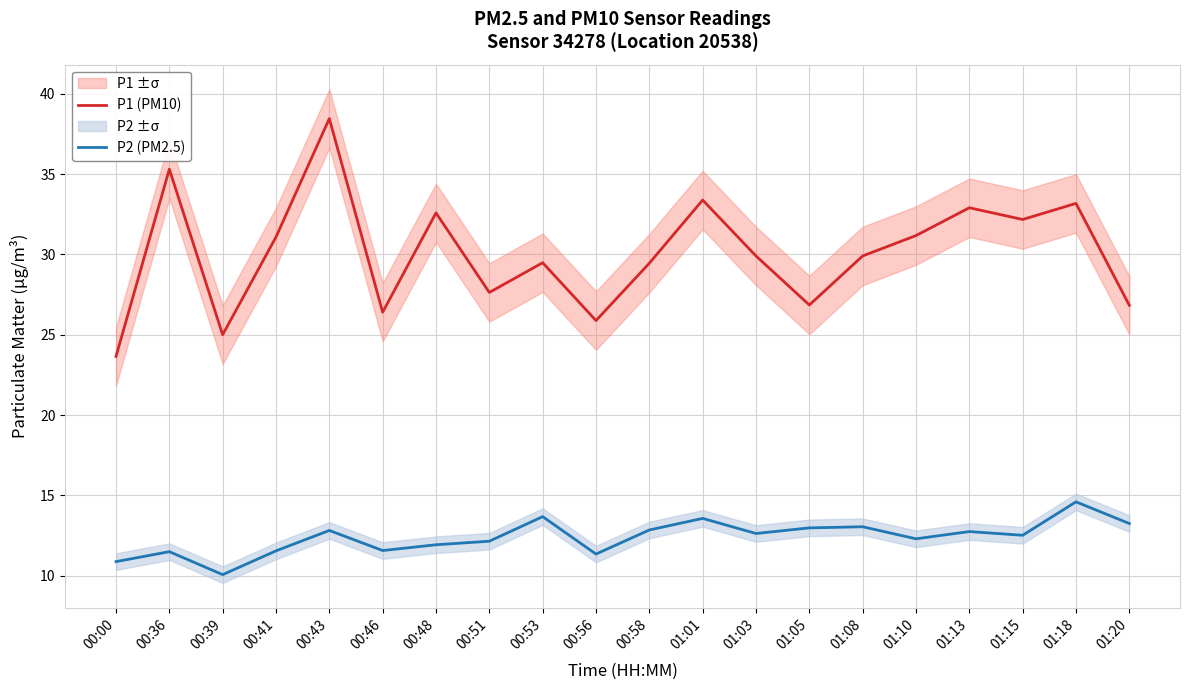

Rank the series by their average value, from highest to lowest.

P1 (PM10), P2 (PM2.5)